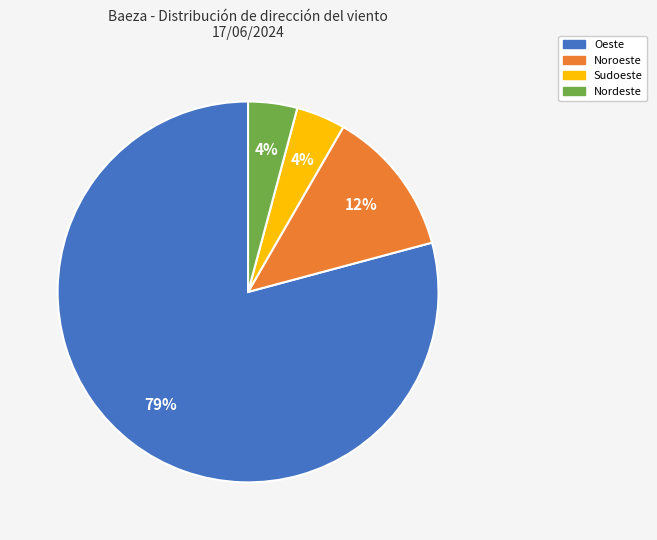

Does Nordeste account for over 50% of the chart?

No